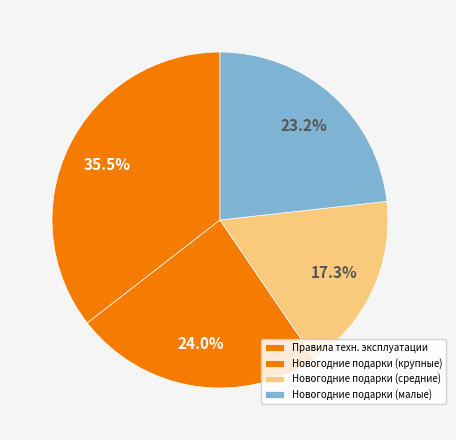

Does any single category account for the majority?

No